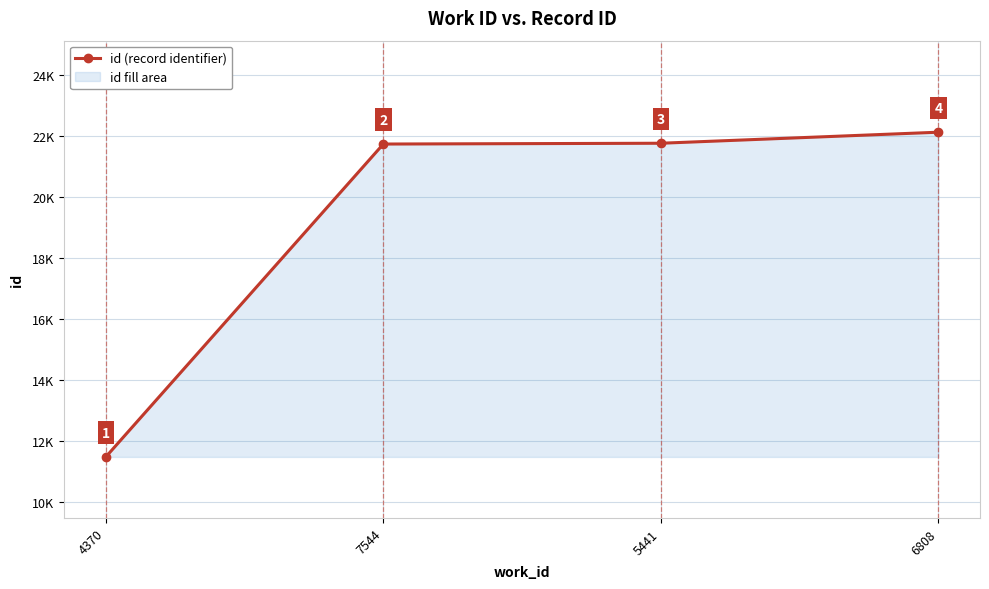

What is the maximum value shown in the chart?

22125